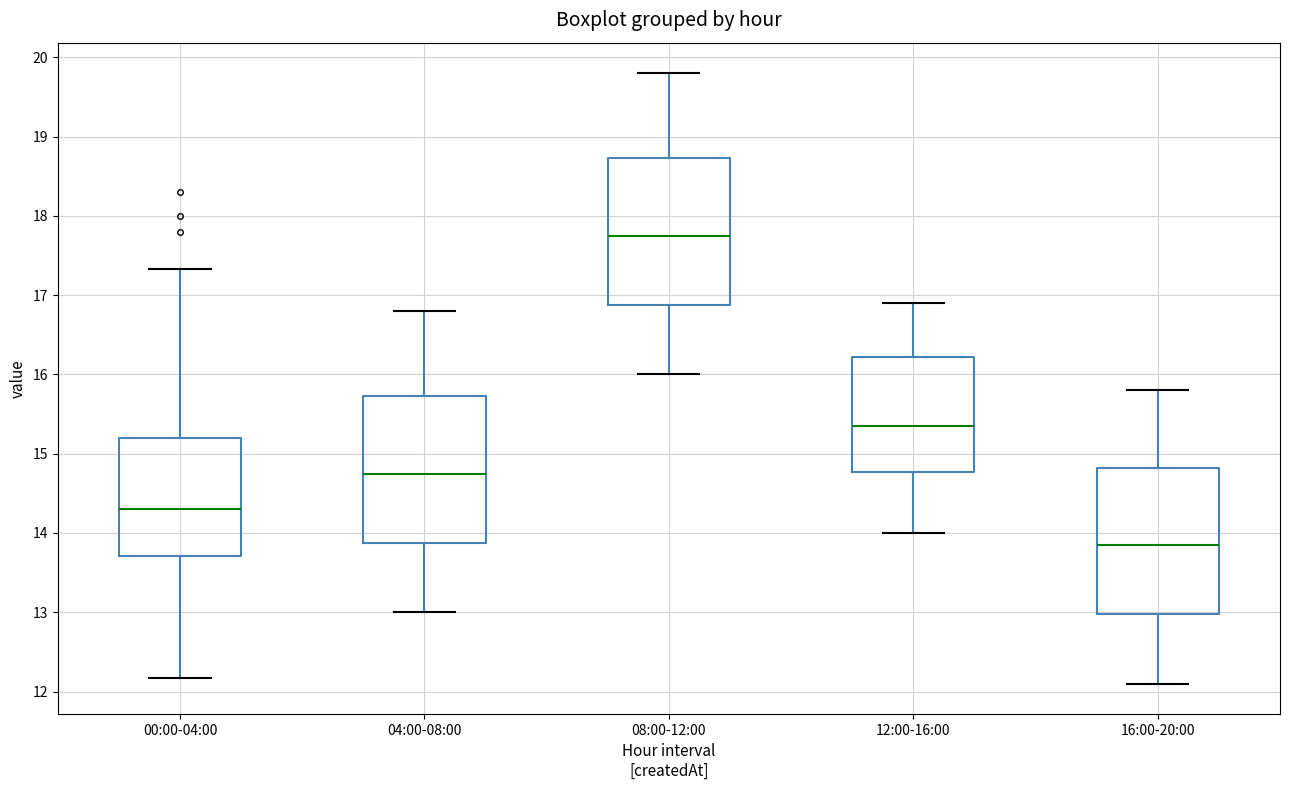

Reading left to right, transcribe this box plot: for each box, give where its median line is, the range the box spans, and where its two whiskers end, as read against the y-axis. The values are not printed on the chart, so give them approximately, as read against the axis.

00:00-04:00: median 14.3, box 13.7 to 15.2, whiskers 12.2 to 17.3
04:00-08:00: median 14.8, box 13.9 to 15.7, whiskers 13.0 to 16.8
08:00-12:00: median 17.8, box 16.9 to 18.7, whiskers 16.0 to 19.8
12:00-16:00: median 15.4, box 14.8 to 16.2, whiskers 14.0 to 16.9
16:00-20:00: median 13.9, box 13.0 to 14.8, whiskers 12.1 to 15.8